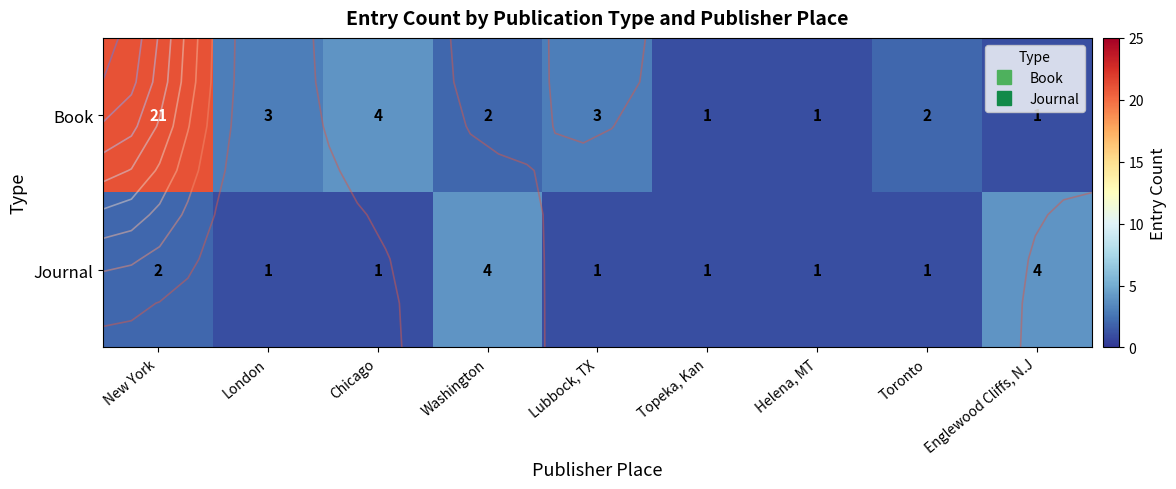

What is the difference between the maximum and minimum values in the Journal series?

3